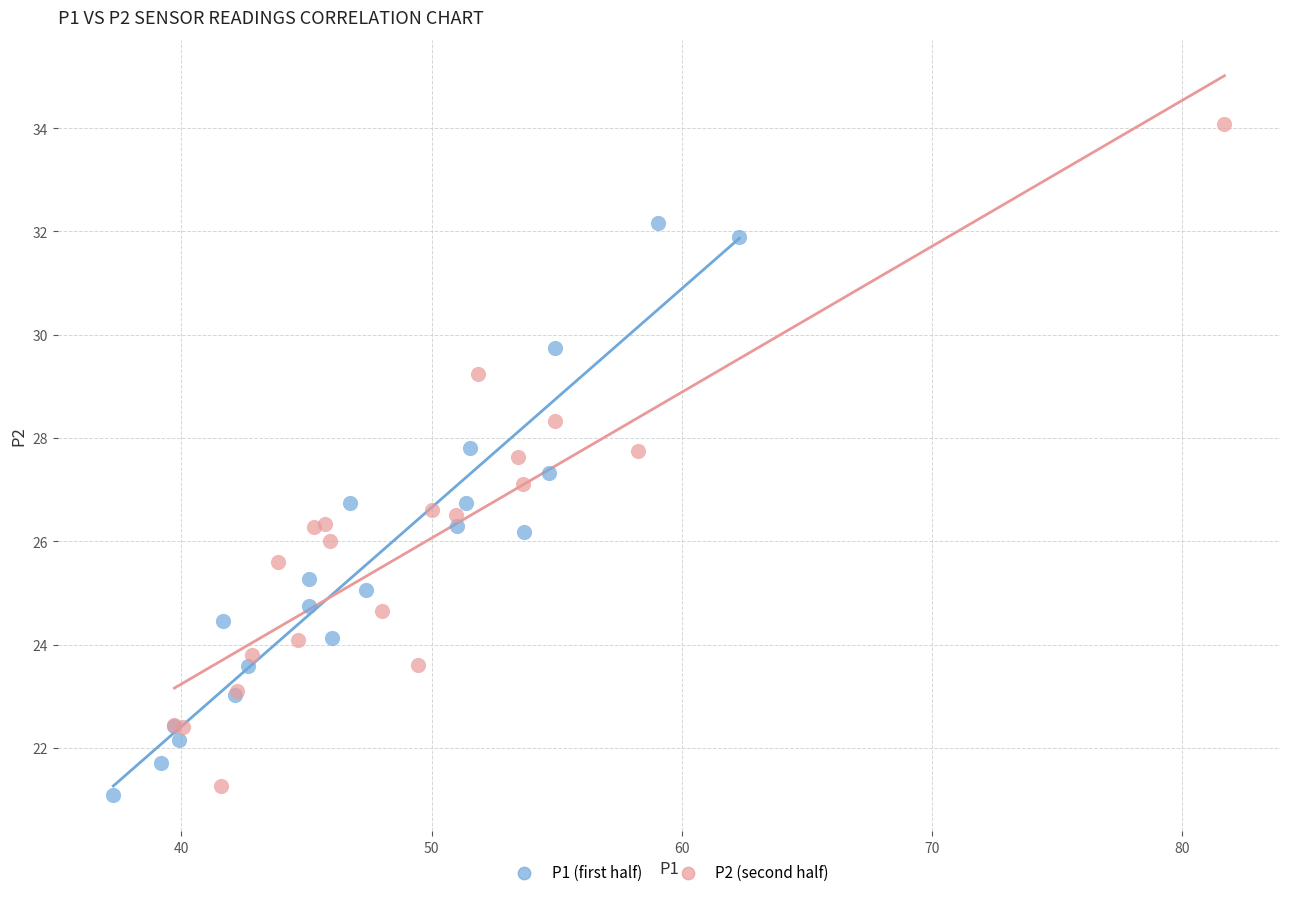

Which series has the widest spread of Y values?

P2 (second half)